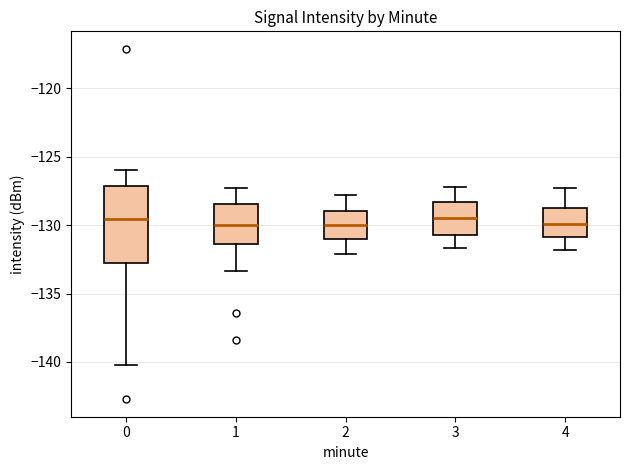

Reading left to right, transcribe this box plot: for each box, give where its median line is, the range the box spans, and where its two whiskers end, as read against the y-axis. The values are not printed on the chart, so give them approximately, as read against the axis.

0: median -129.5, box -133.0 to -127.0, whiskers -140.0 to -126.0
1: median -130.0, box -131.5 to -128.5, whiskers -133.5 to -127.5
2: median -130.0, box -131.0 to -129.0, whiskers -132.0 to -128.0
3: median -129.5, box -130.5 to -128.5, whiskers -131.5 to -127.0
4: median -130.0, box -131.0 to -128.5, whiskers -132.0 to -127.5